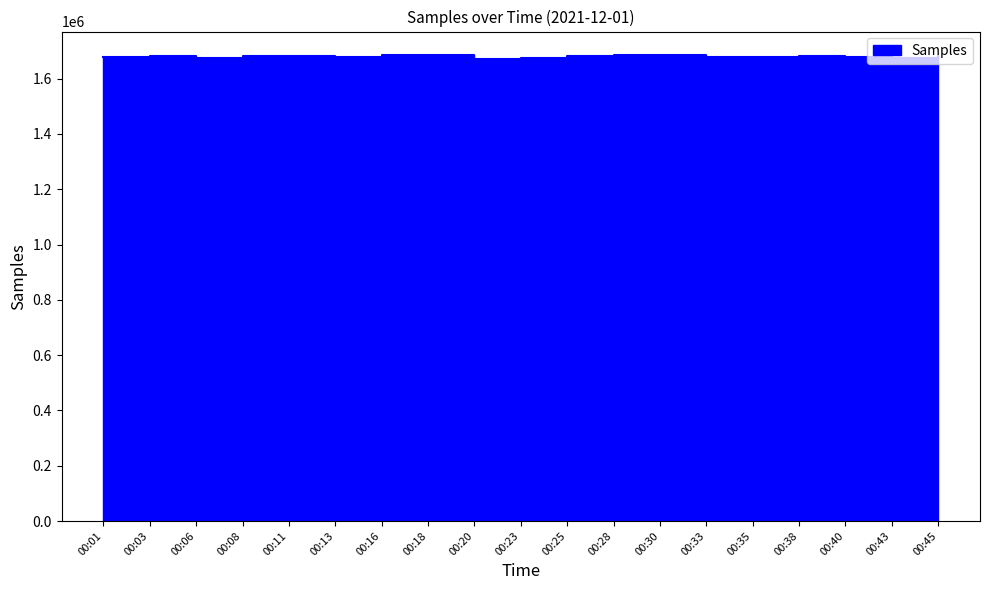

Is it true that the value at 00:45 is 1680692?

True